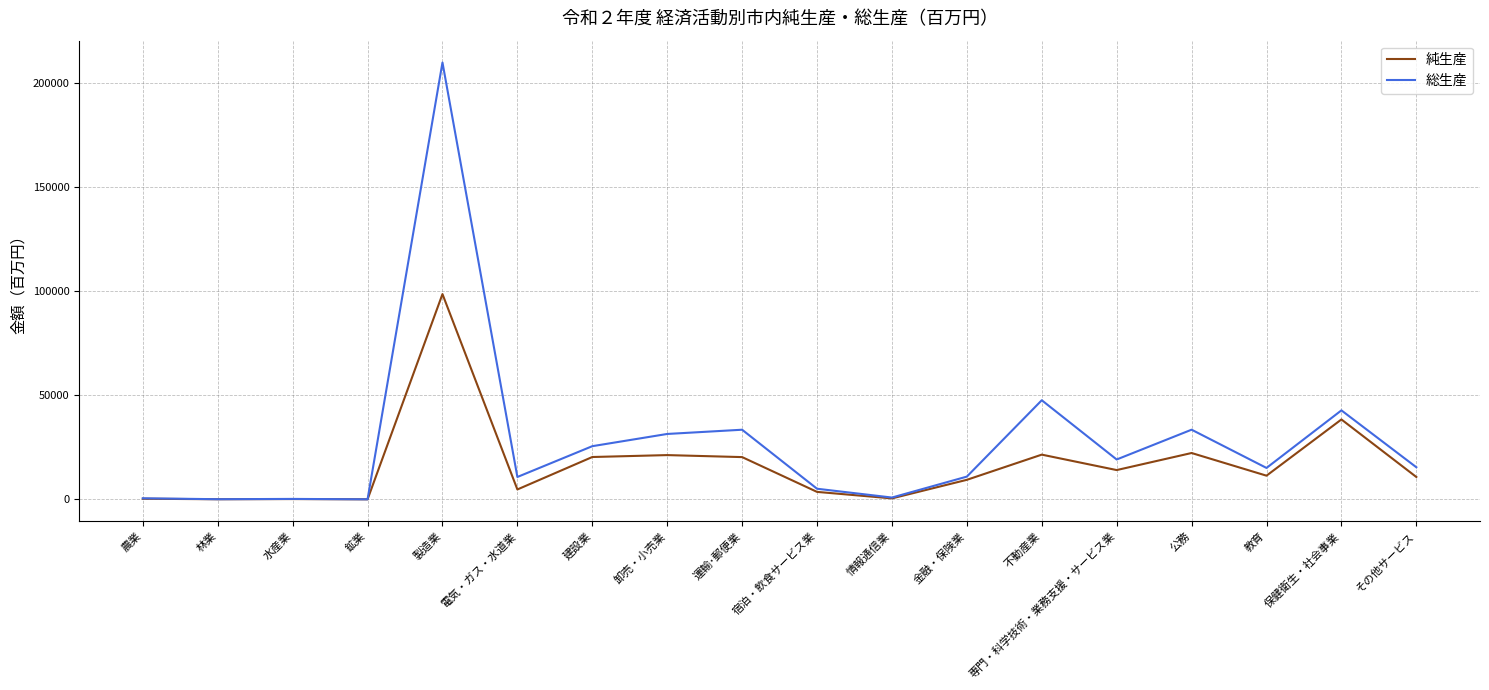

True or false: 総生産 has a value of 110874 at 鉱業.

False